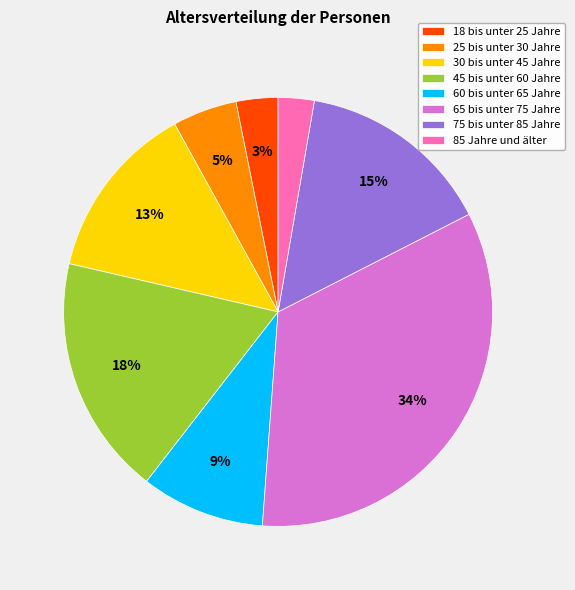

How many slices are in this pie chart?

8